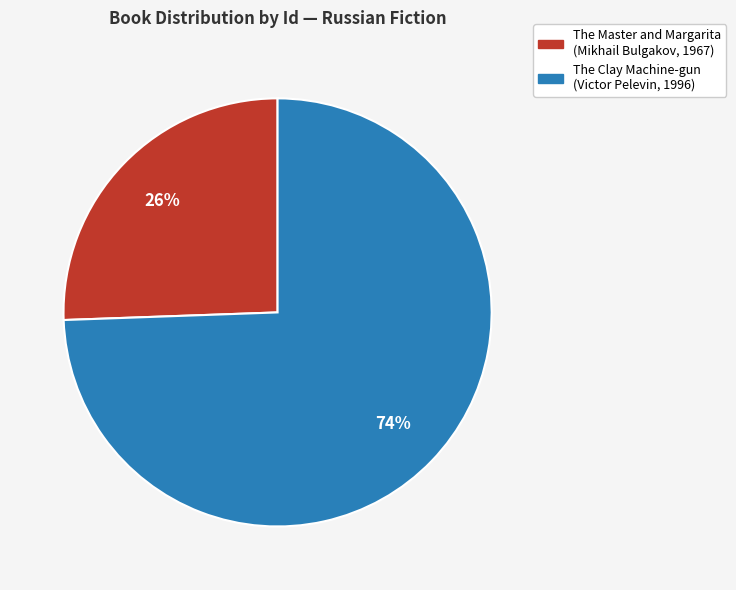

Rank the categories by value from lowest to highest.

The Master and Margarita (Mikhail Bulgakov, 1967), The Clay Machine-gun (Victor Pelevin, 1996)